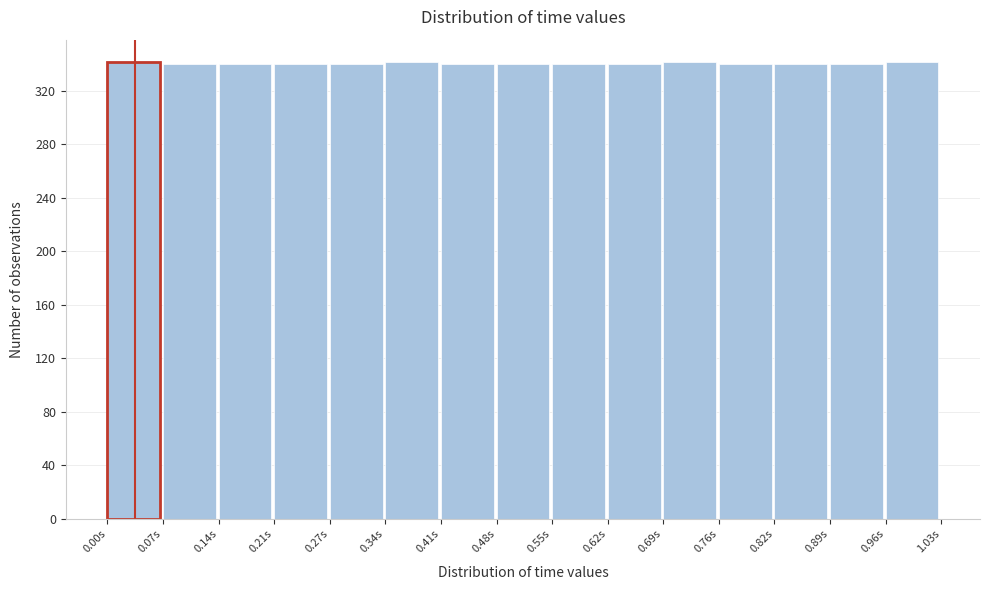

What is the height of the bar covering 0.62 to 0.69 on the x-axis? Neither the bar edges nor the heights are printed on the chart, so give them approximately, as read against the axes.

340